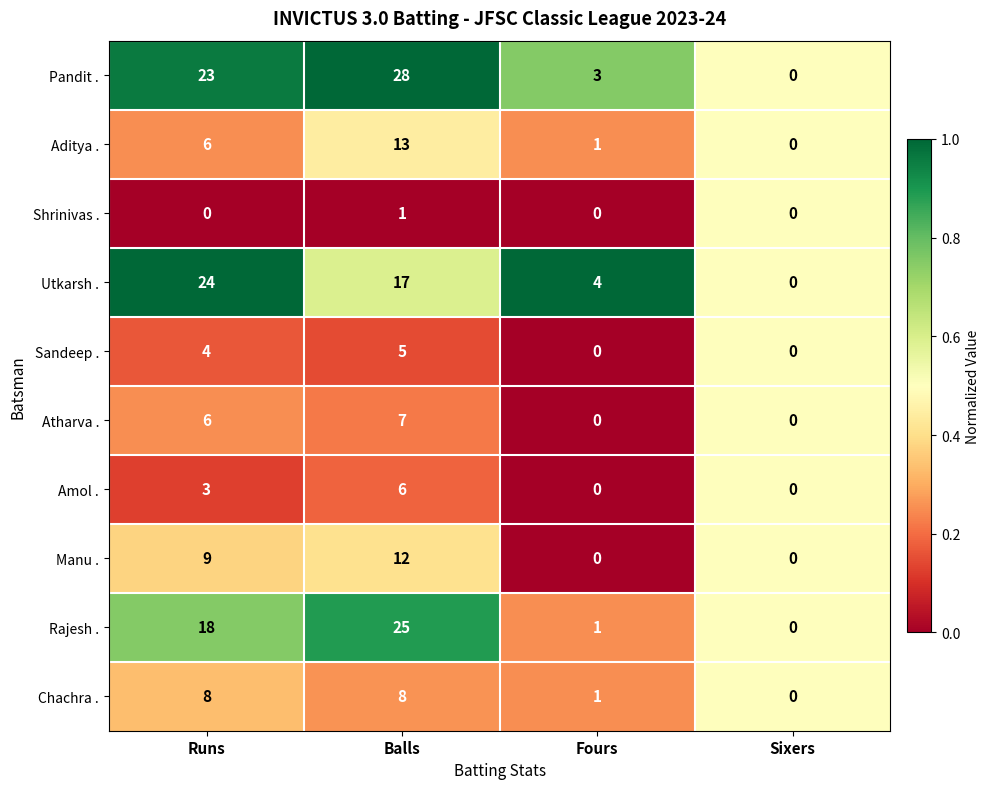

The value of Utkarsh . at Sixers is 0. True or false?

True